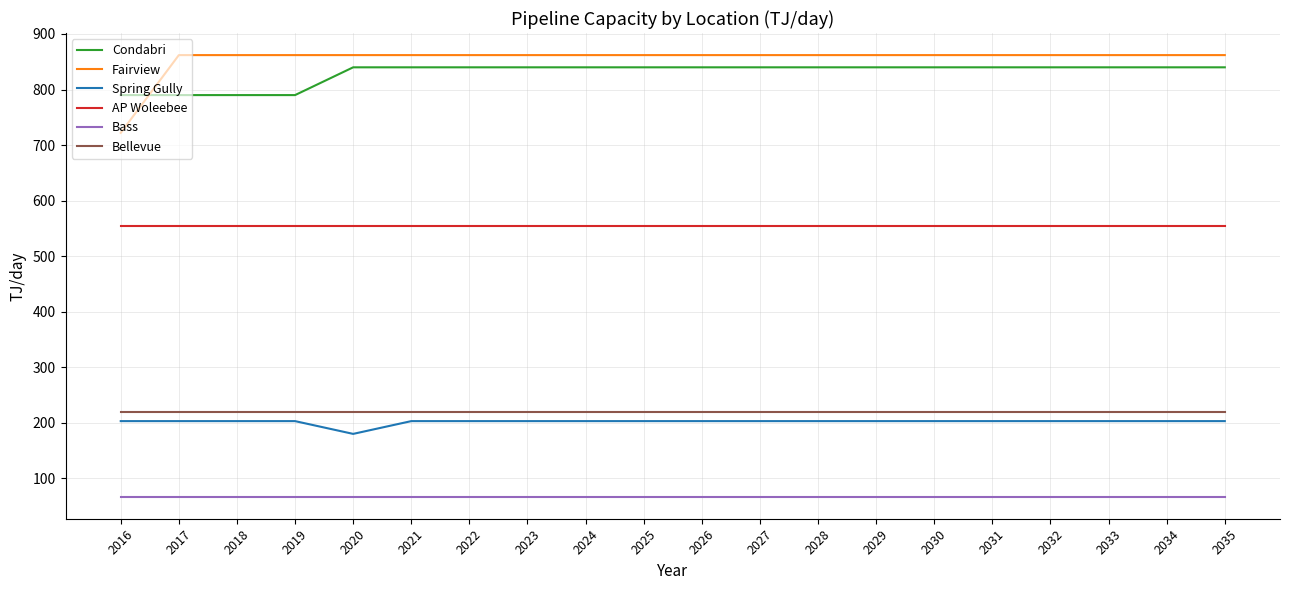

Which series has the largest range (max minus min)?

Fairview